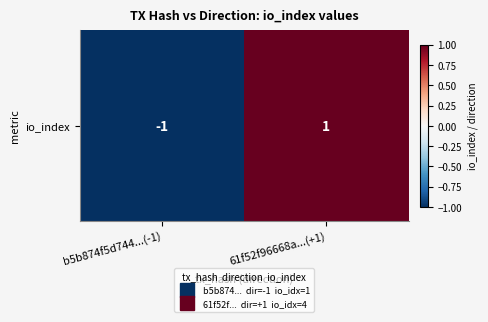

Is it true that the value at 61f52f96668a...(+1) is 1?

True